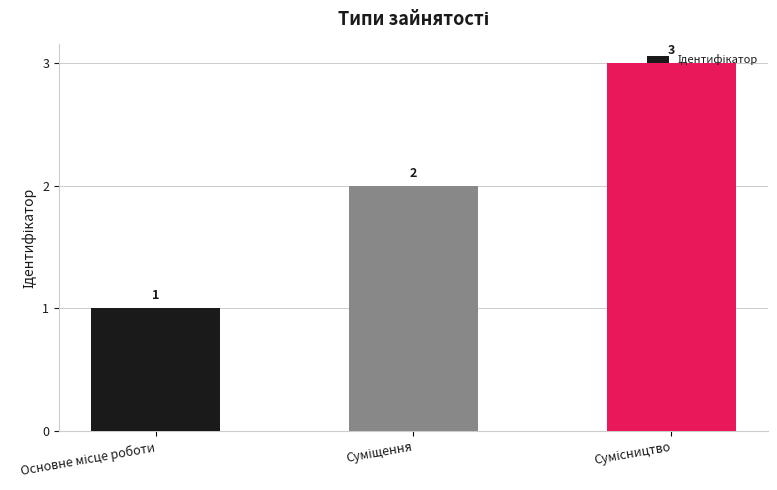

What is the sum of all values?

6